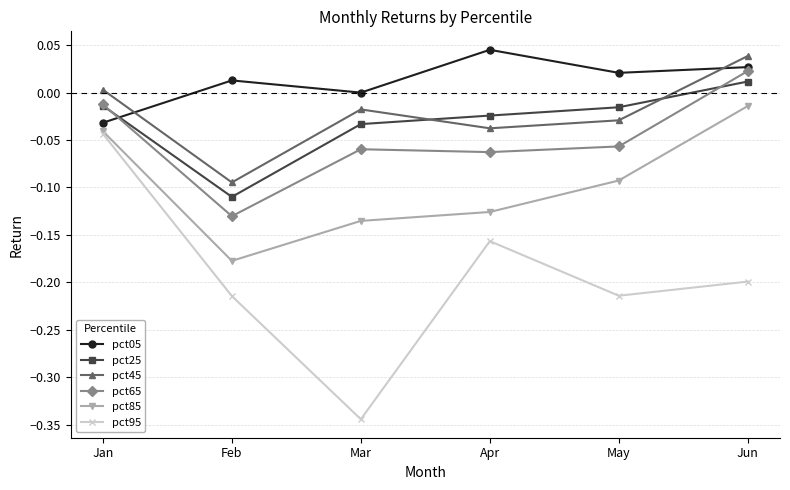

After their last crossing, which series has the higher values: pct45 or pct05?

pct45